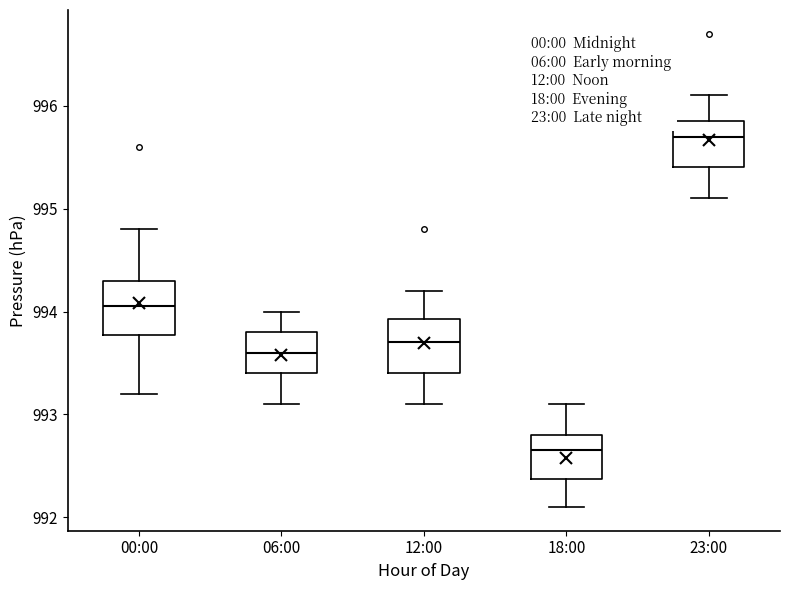

Reading left to right, transcribe this box plot: for each box, give where its median line is, the range the box spans, and where its two whiskers end, as read against the y-axis. The values are not printed on the chart, so give them approximately, as read against the axis.

00:00: median 994.1, box 993.8 to 994.3, whiskers 993.2 to 994.8
06:00: median 993.6, box 993.4 to 993.8, whiskers 993.1 to 994.0
12:00: median 993.7, box 993.4 to 993.9, whiskers 993.1 to 994.2
18:00: median 992.7, box 992.4 to 992.8, whiskers 992.1 to 993.1
23:00: median 995.7, box 995.4 to 995.9, whiskers 995.1 to 996.1